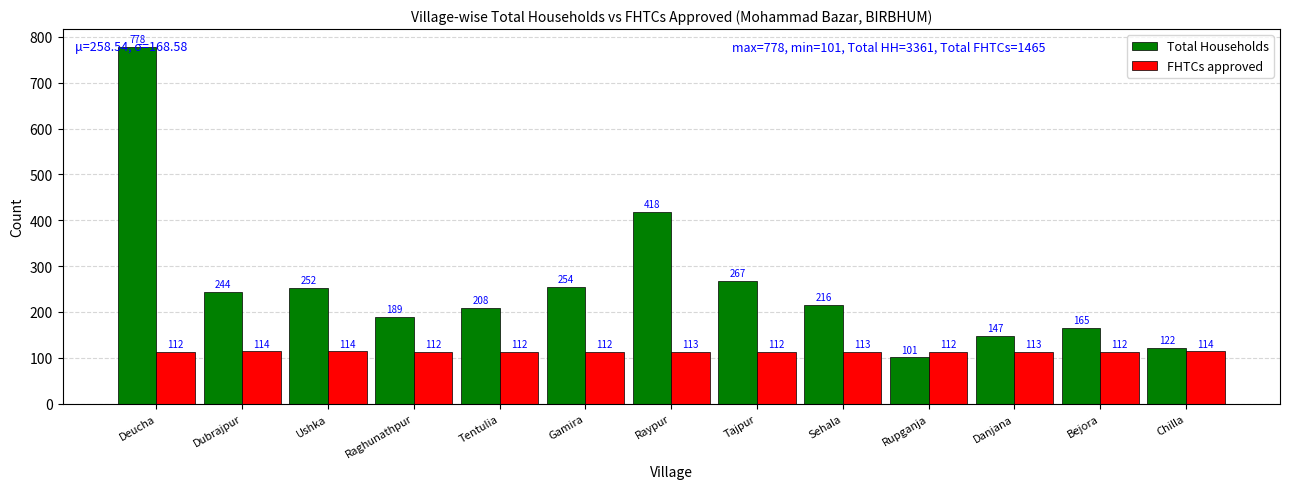

What is the difference between the highest and lowest values at Raghunathpur?

77